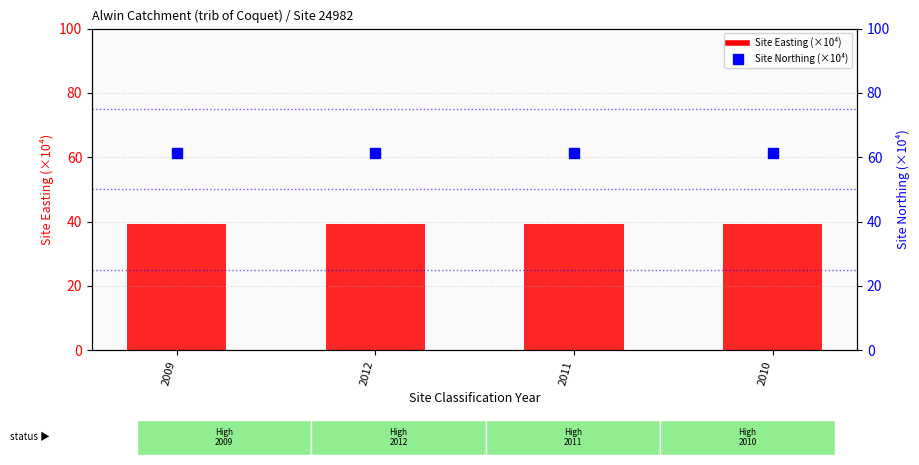

At which label does Site Northing (x10^4) reach its minimum?

2009